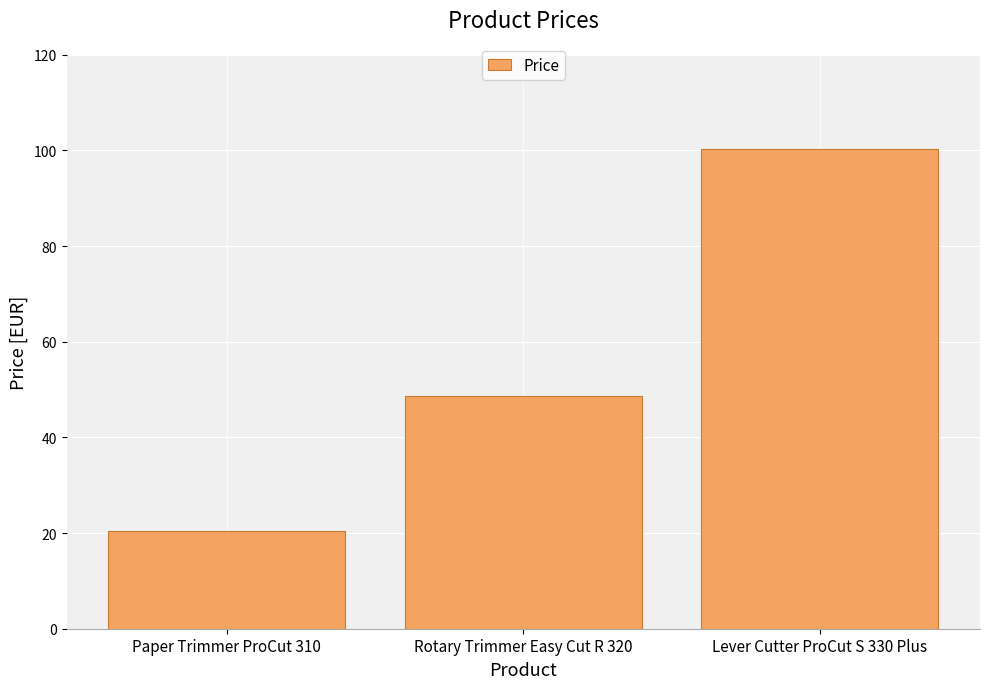

True or false: the data shows 154.9 at Lever Cutter ProCut S 330 Plus.

False